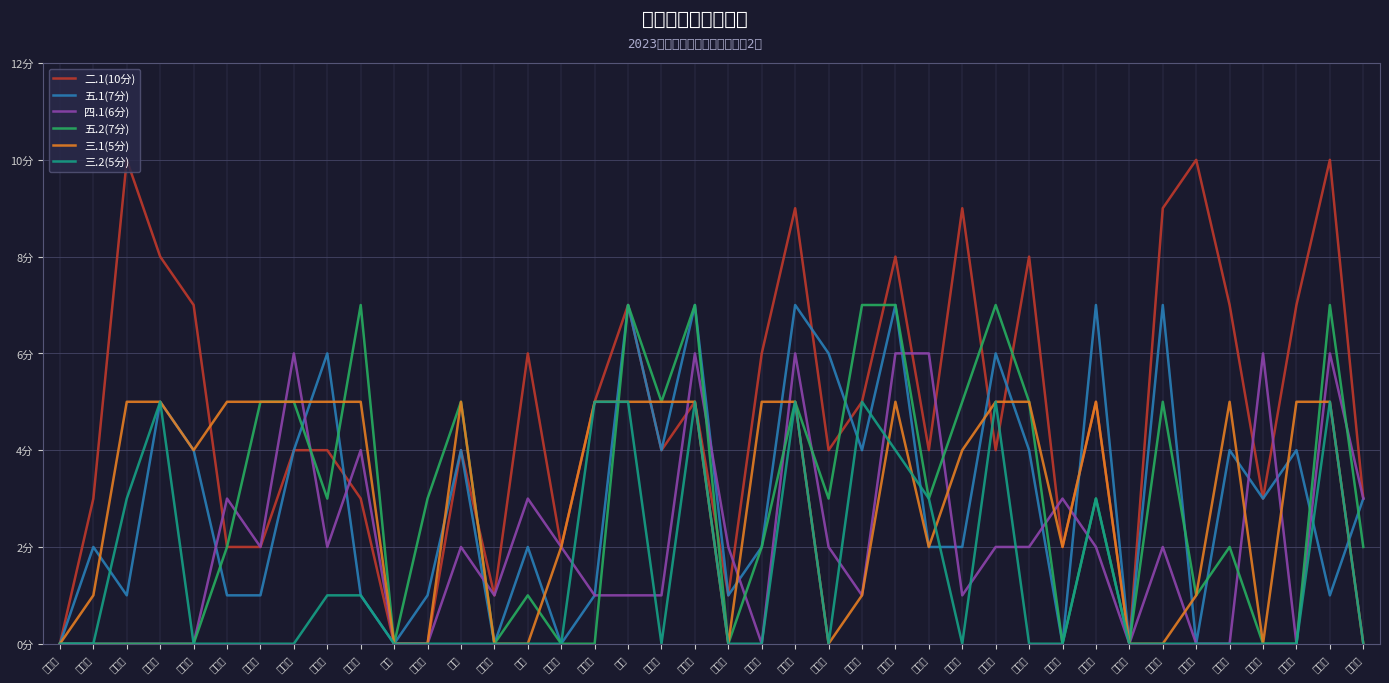

Where is the first local maximum for 三.2(5分)?

薛智文